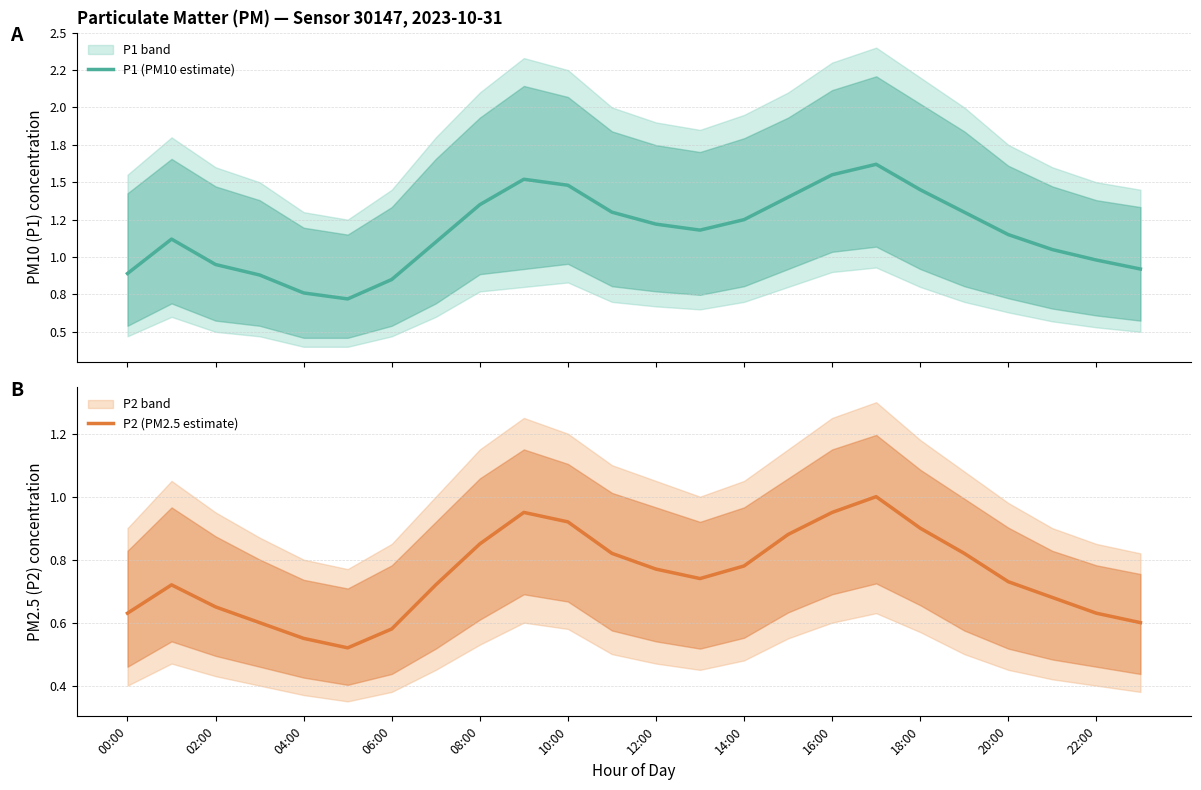

In P2 (PM2.5 estimate), how many points are lower than both neighbors (excluding endpoints)?

2